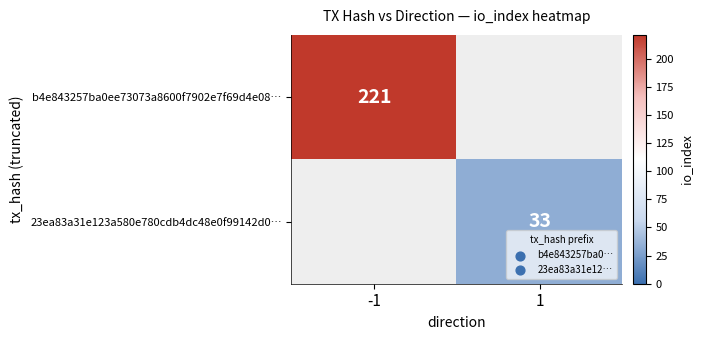

Count the number of data series in this chart.

2